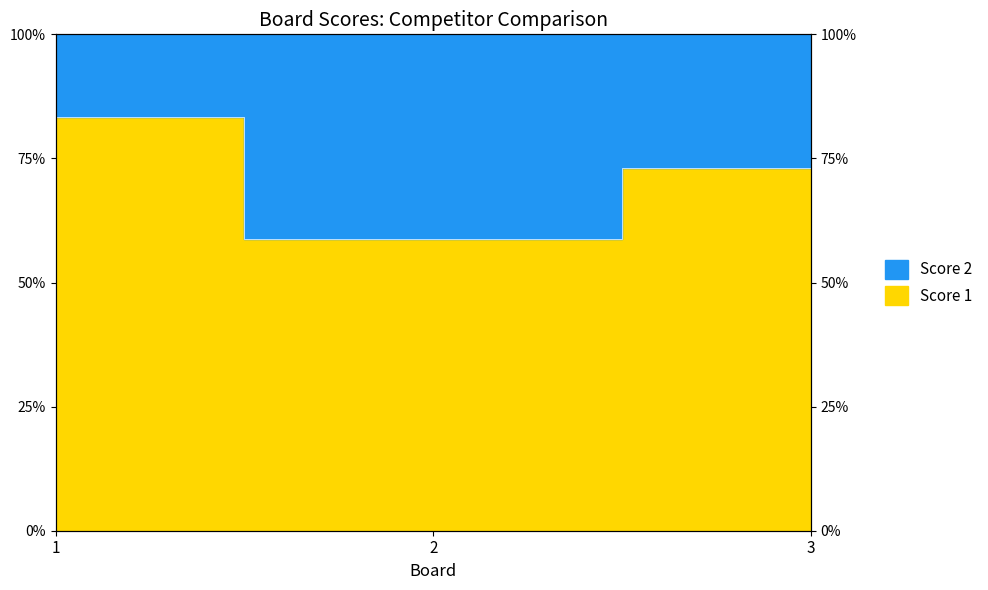

The chart shows a value of 31.7 at 1. True or false?

False